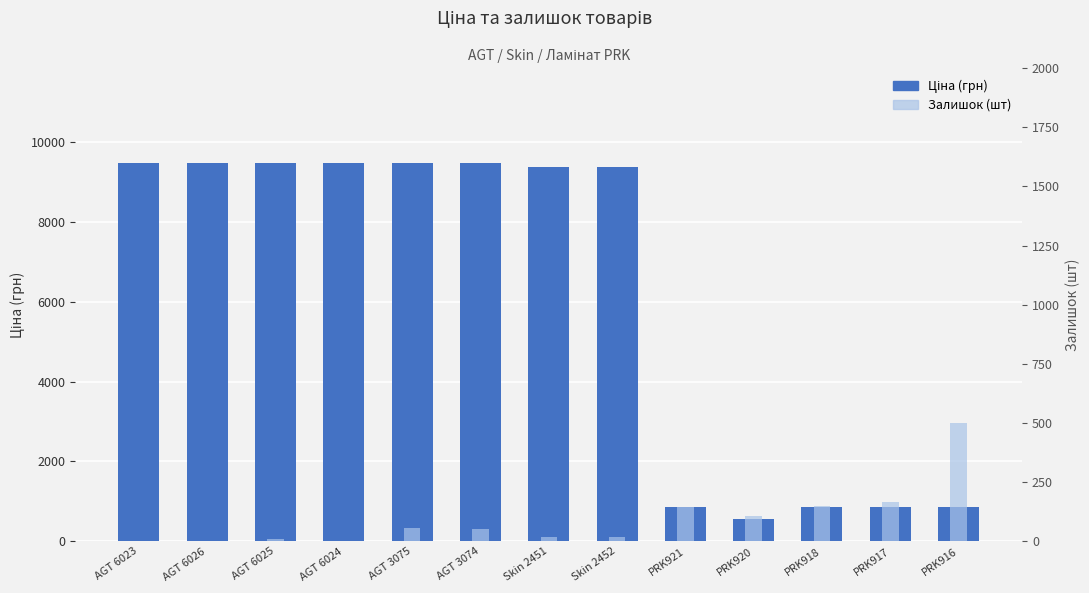

What is the highest value of the Залишок series?

500.0